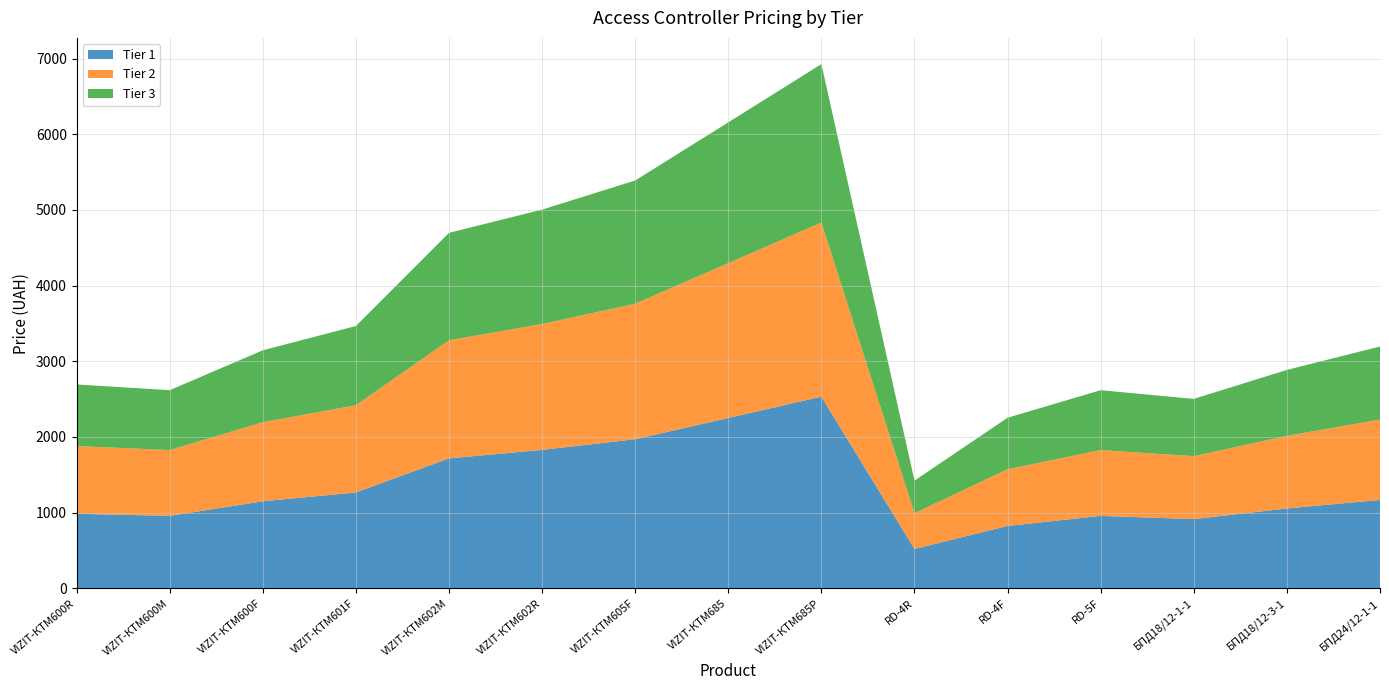

Reading left to right, extract all data points from this chart.

Tier 1: VIZIT-КТМ600R=985	VIZIT-КТМ600М=957	VIZIT-КТМ600F=1150	VIZIT-КТМ601F=1267	VIZIT-КТМ602M=1717	VIZIT-КТМ602R=1829	VIZIT-КТМ605F=1970	VIZIT-КТМ685=2251	VIZIT-КТМ685P=2532	RD-4R=520	RD-4F=824	RD-5F=957	БПД18/12-1-1=915	БПД18/12-3-1=1055	БПД24/12-1-1=1168
Tier 2: VIZIT-КТМ600R=895	VIZIT-КТМ600М=870	VIZIT-КТМ600F=1045	VIZIT-КТМ601F=1152	VIZIT-КТМ602M=1561	VIZIT-КТМ602R=1663	VIZIT-КТМ605F=1791	VIZIT-КТМ685=2046	VIZIT-КТМ685P=2302	RD-4R=473	RD-4F=749	RD-5F=870	БПД18/12-1-1=832	БПД18/12-3-1=959	БПД24/12-1-1=1062
Tier 3: VIZIT-КТМ600R=814	VIZIT-КТМ600М=791	VIZIT-КТМ600F=950	VIZIT-КТМ601F=1047	VIZIT-КТМ602M=1419	VIZIT-КТМ602R=1512	VIZIT-КТМ605F=1628	VIZIT-КТМ685=1860	VIZIT-КТМ685P=2093	RD-4R=430	RD-4F=681	RD-5F=791	БПД18/12-1-1=756	БПД18/12-3-1=872	БПД24/12-1-1=965